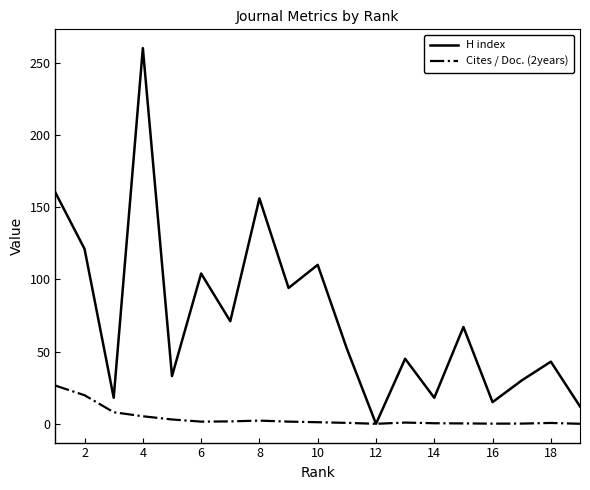

List the series in order of their peak value, highest first.

H index, Cites / Doc. (2years)